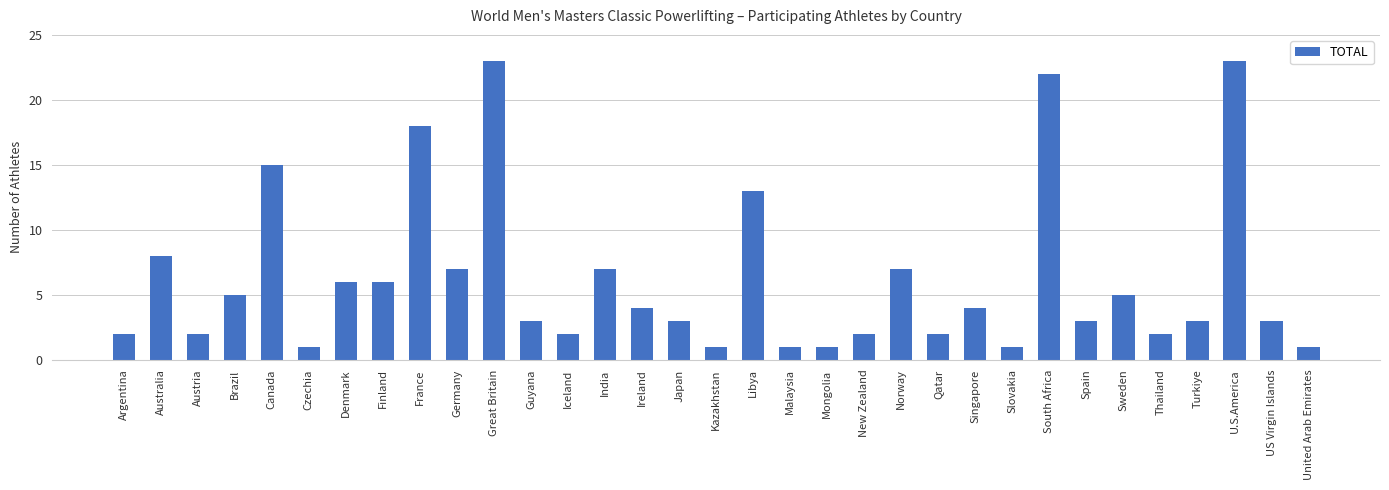

Which has a higher value, Spain or Malaysia?

Spain